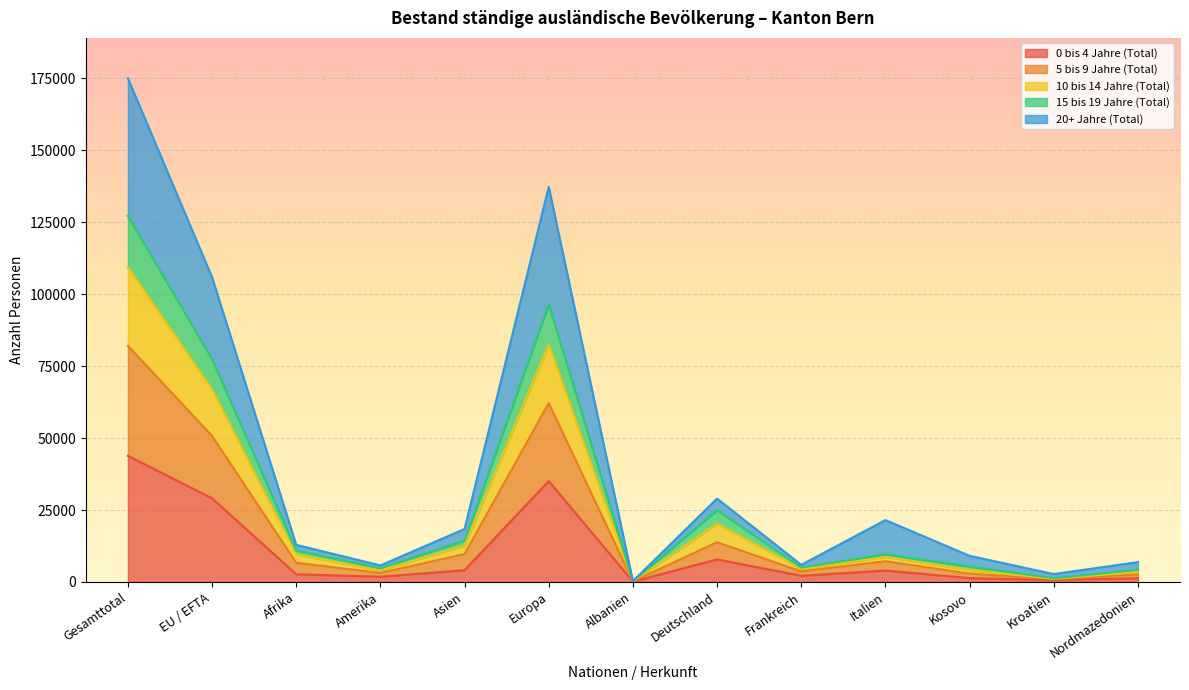

What value does the 15 bis 19 Jahre (Total) series have at Kroatien?

1112